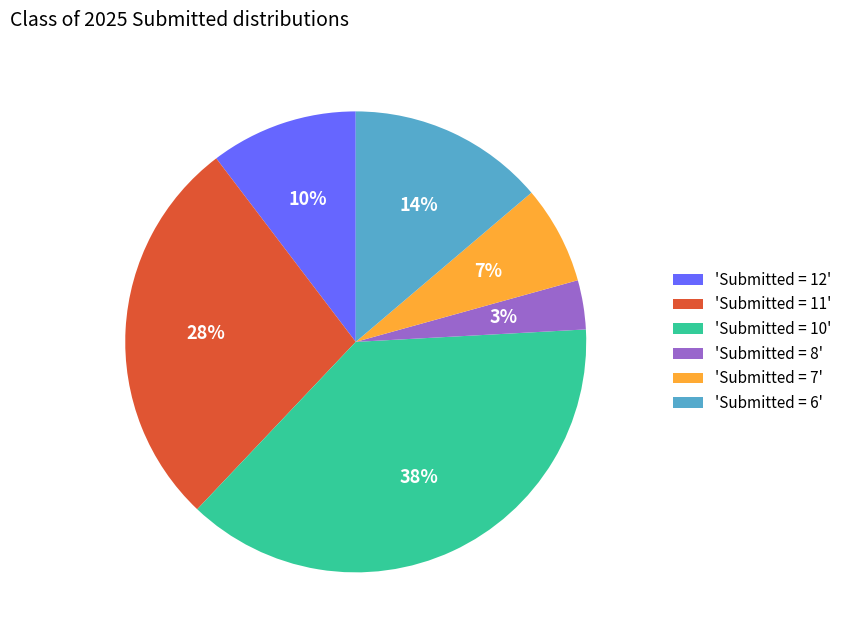

Rank the categories by value from highest to lowest.

'Submitted = 10', 'Submitted = 11', 'Submitted = 6', 'Submitted = 12', 'Submitted = 7', 'Submitted = 8'